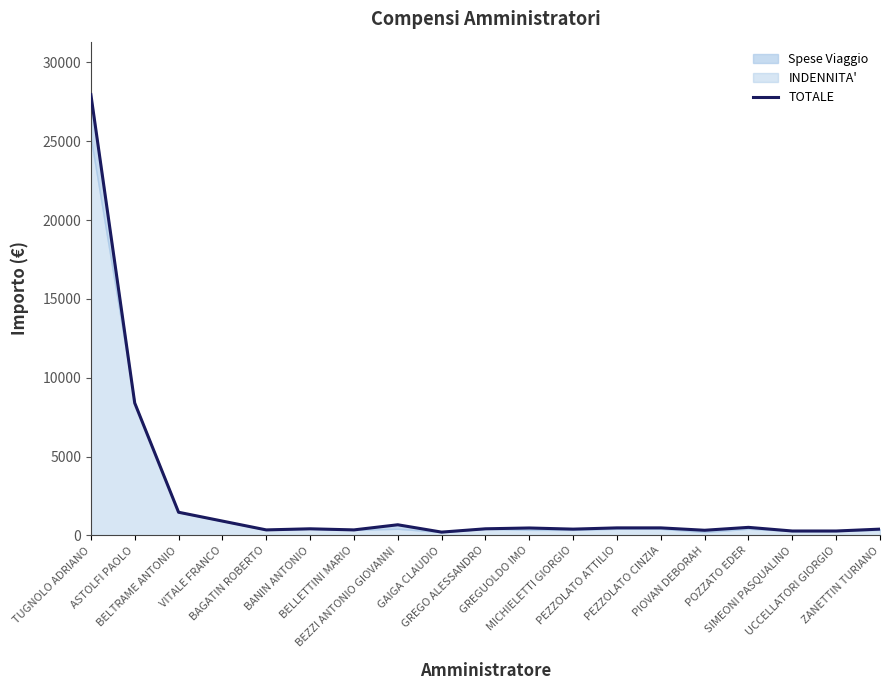

What is the difference between the values at SIMEONI PASQUALINO and PEZZOLATO CINZIA?

198.4